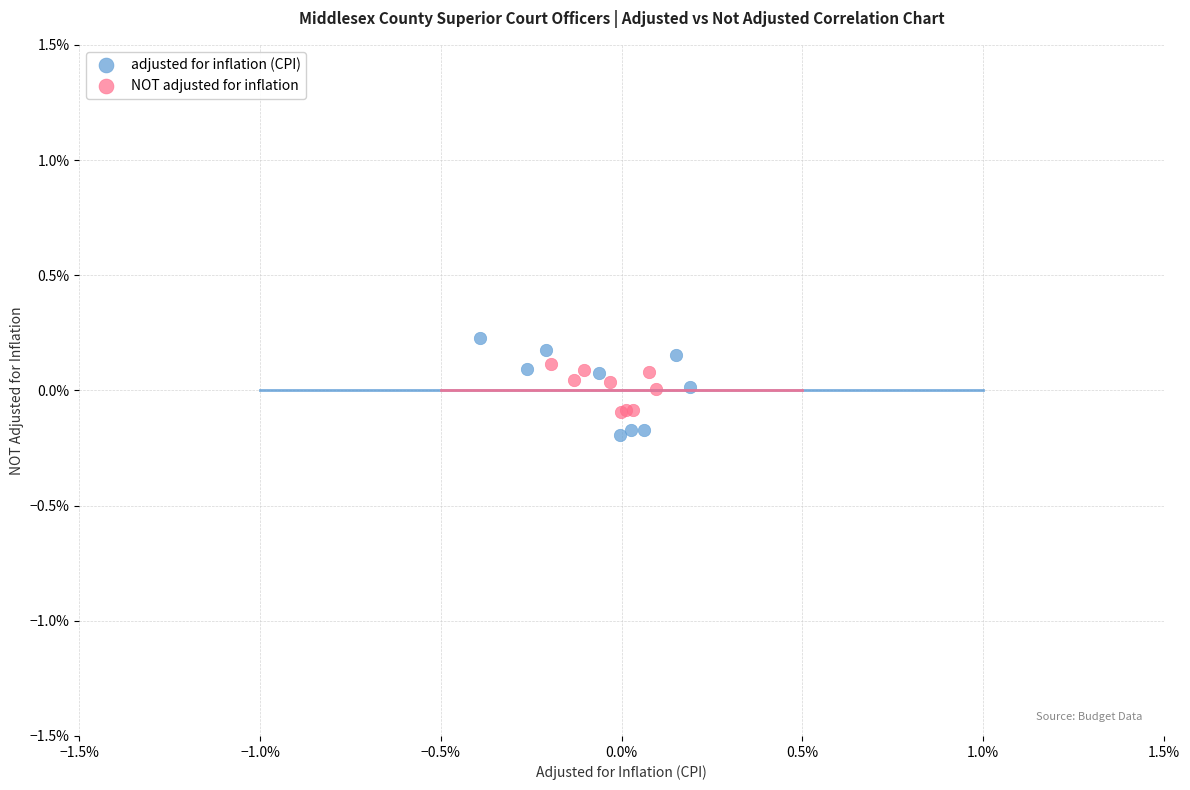

What are all the series names shown in the legend?

adjusted for inflation (CPI), NOT adjusted for inflation